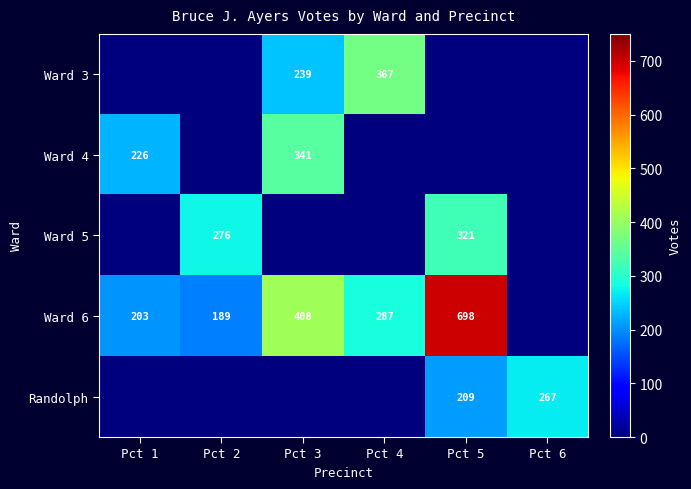

What is the difference between the Ward 6 values at Pct 4 and Pct 5?

411